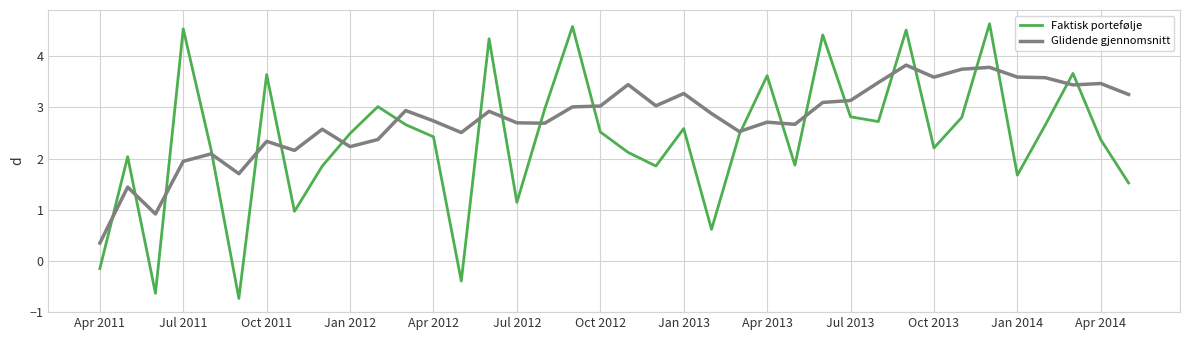

Rank the series by their average value, from highest to lowest.

Glidende gjennomsnitt, Faktisk portefølje